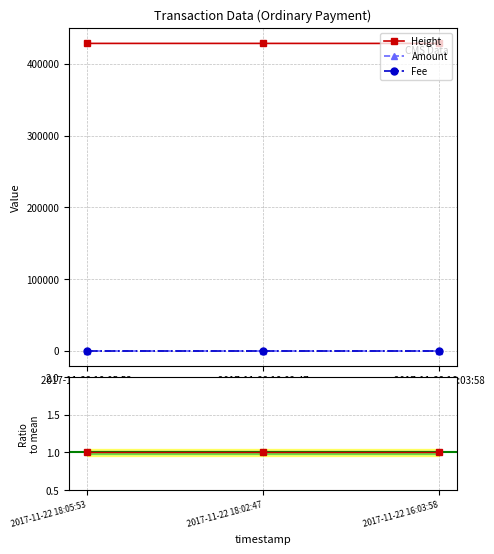

How many lines are shown in the chart?

3